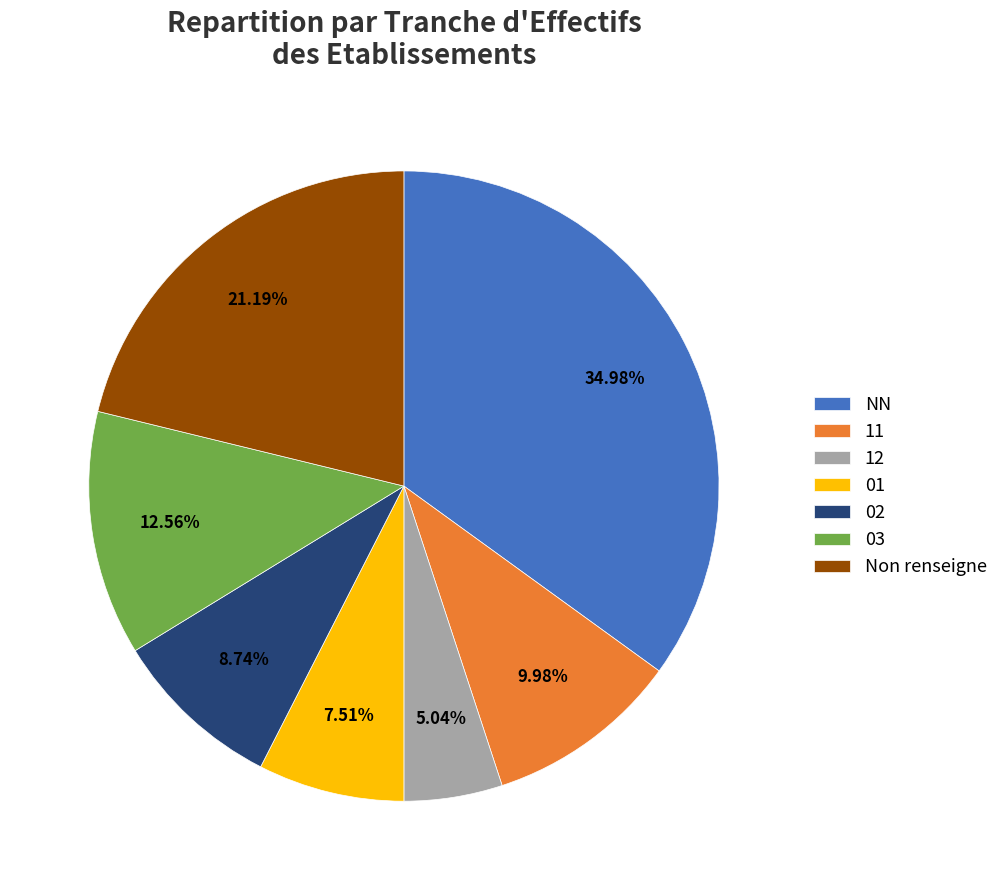

Do NN and 01 together represent more than half of the pie?

No